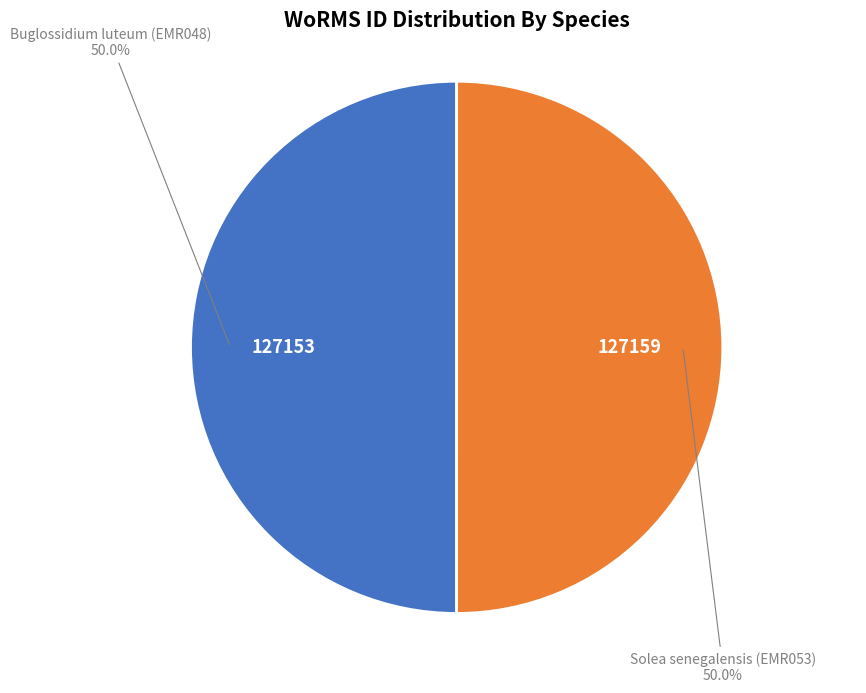

Approximately how many times larger is the value at Buglossidium luteum (EMR048) compared to Solea senegalensis (EMR053)?

1.0